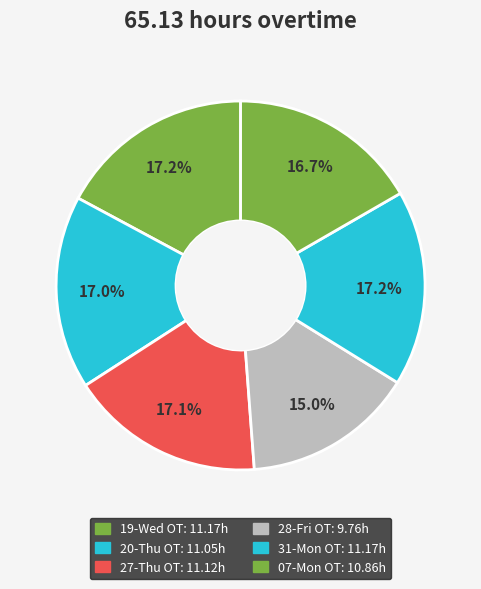

To the nearest percent, what is the difference between the largest and smallest slice percentages?

2%